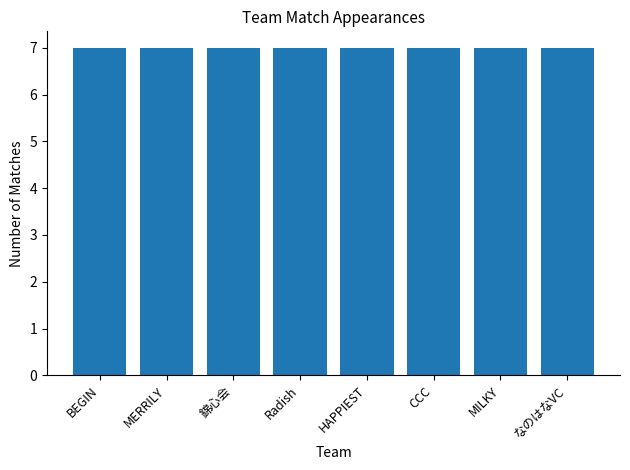

Rank the categories by value from highest to lowest.

BEGIN, MERRILY, 錦心会, Radish, HAPPIEST, CCC, MILKY, なのはなVC